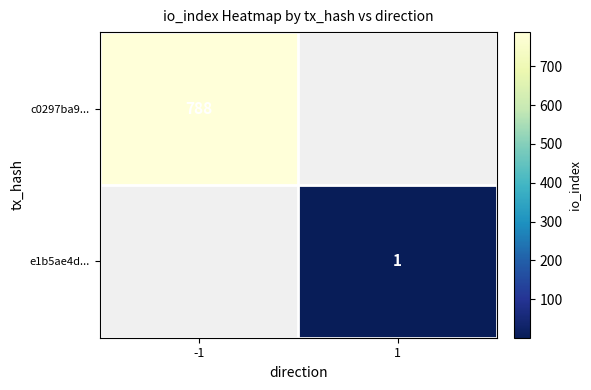

What is the smallest value displayed?

1.0